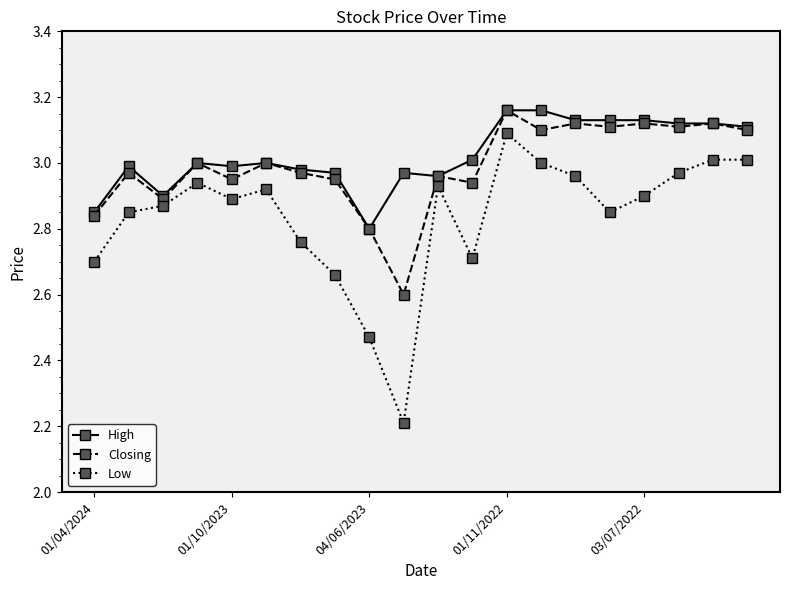

At how many categories does at least one series exceed 2?

20